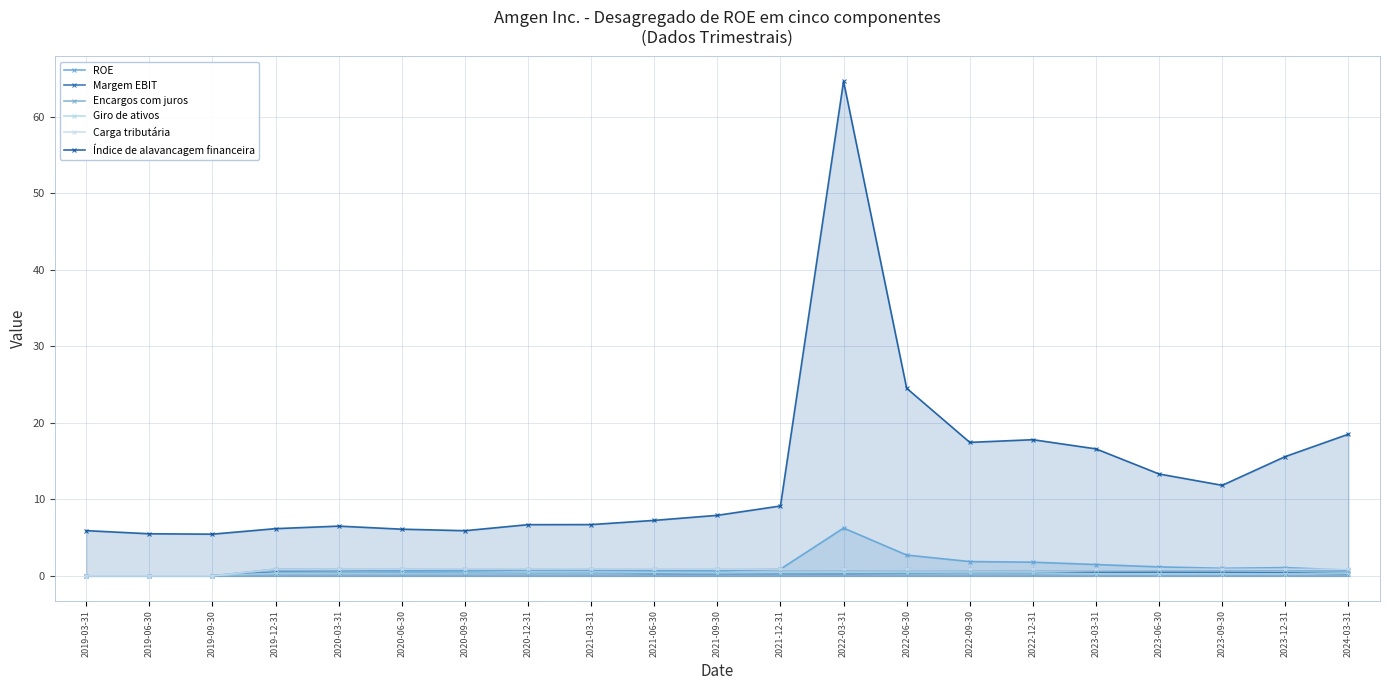

Is the value of Carga tributária at 2021-12-31 greater than the value of Índice de alavancagem financeira at 2023-03-31?

No